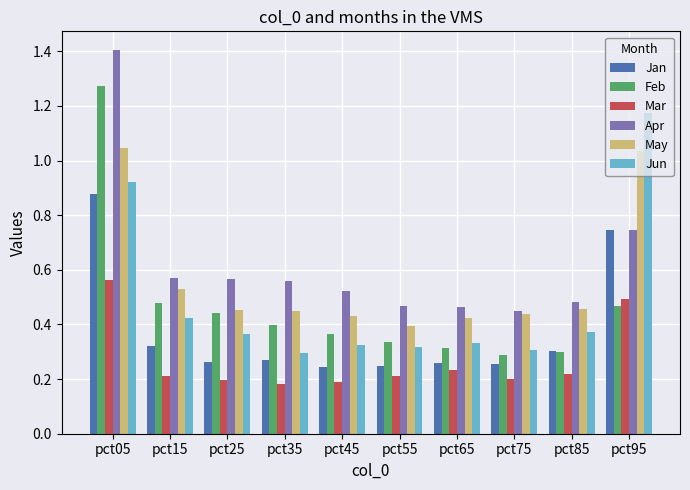

What is the sum of all Jan values?

3.8